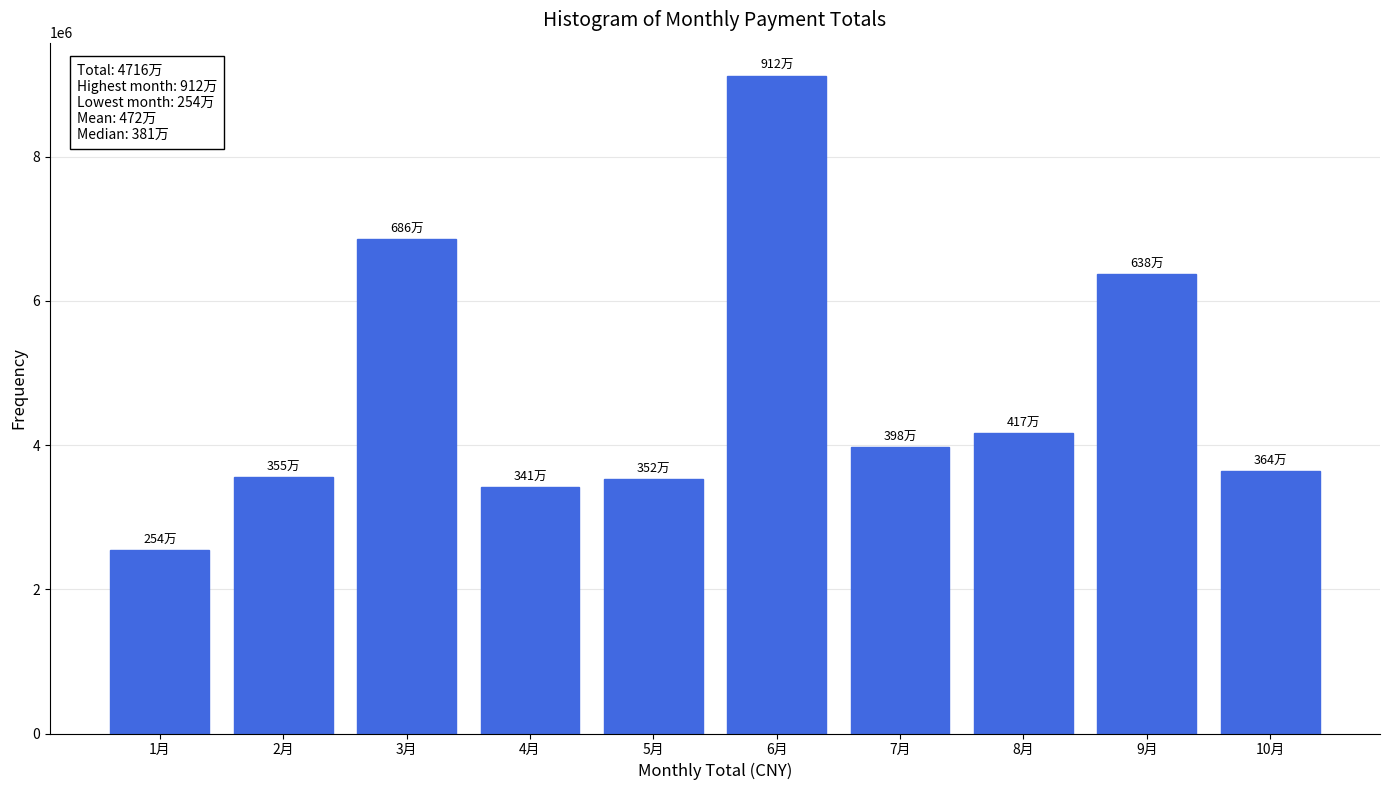

What is the label of the 8th bar from the left?

8月